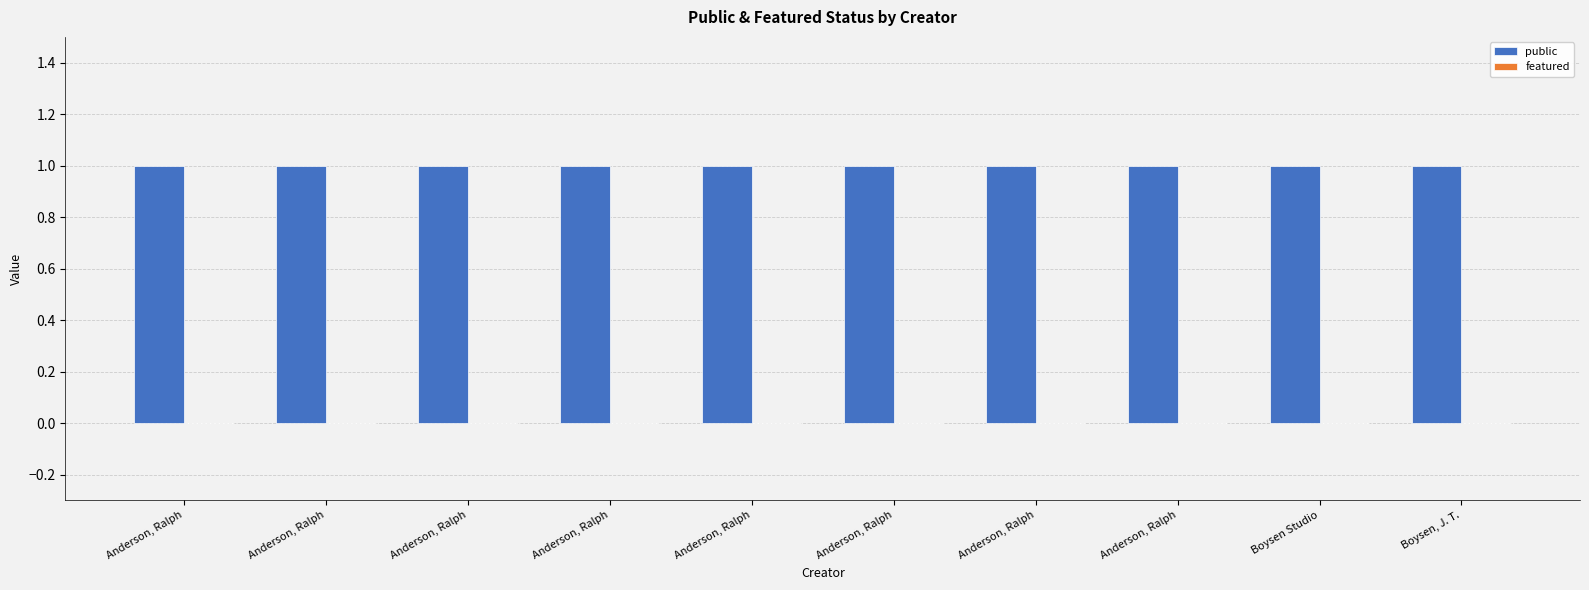

What is the label of the 8th bar from the right?

Anderson, Ralph